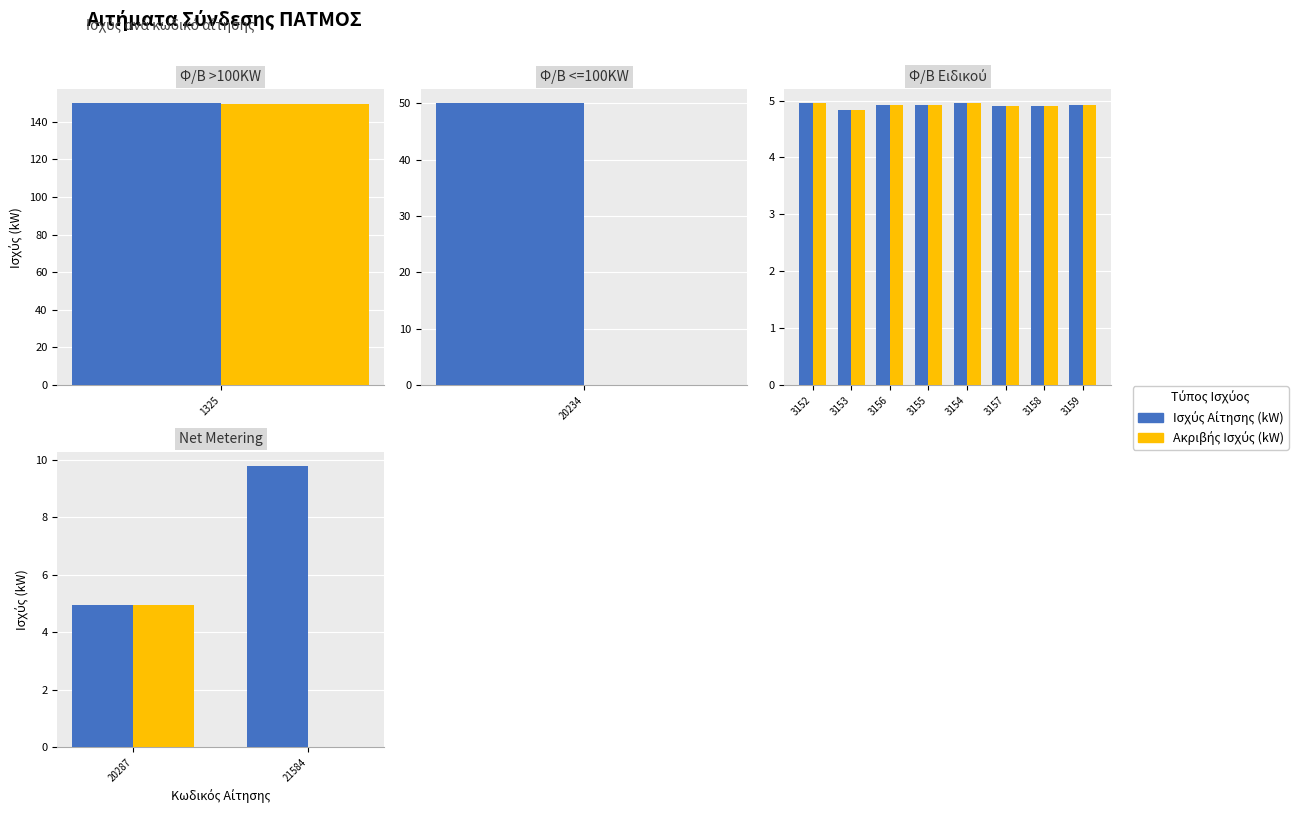

How many data points in Ακριβής Ισχύς (kW) are less than 4?

1